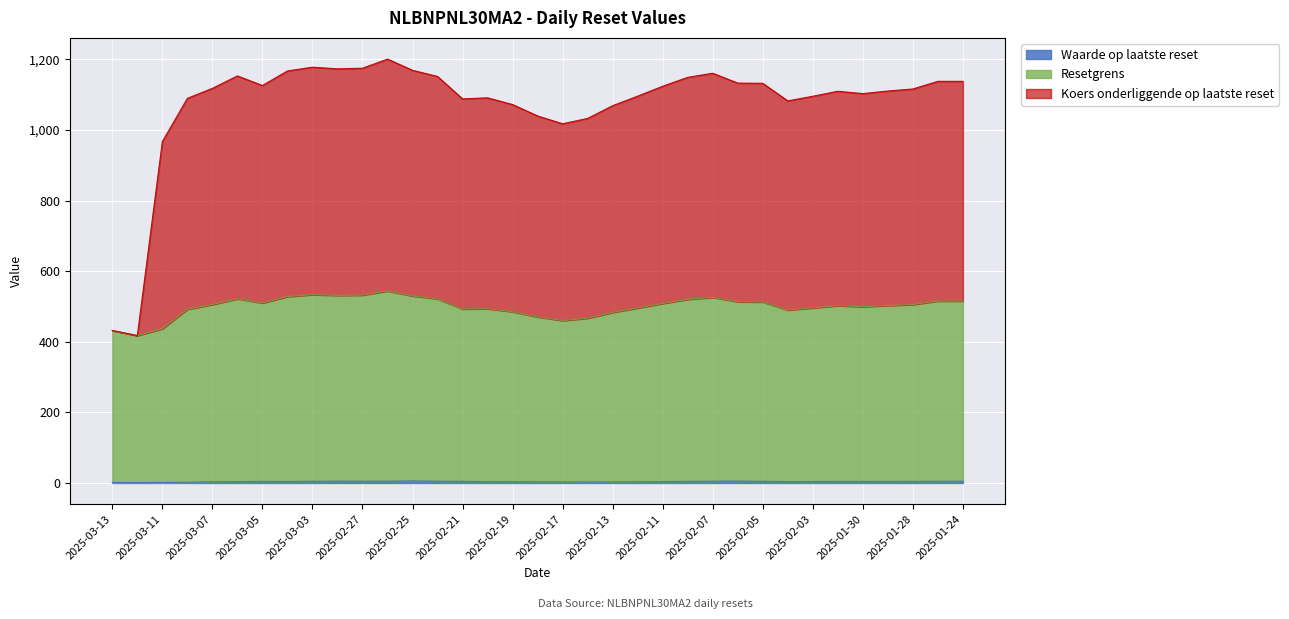

How many values in the Resetgrens series are below 505?

17